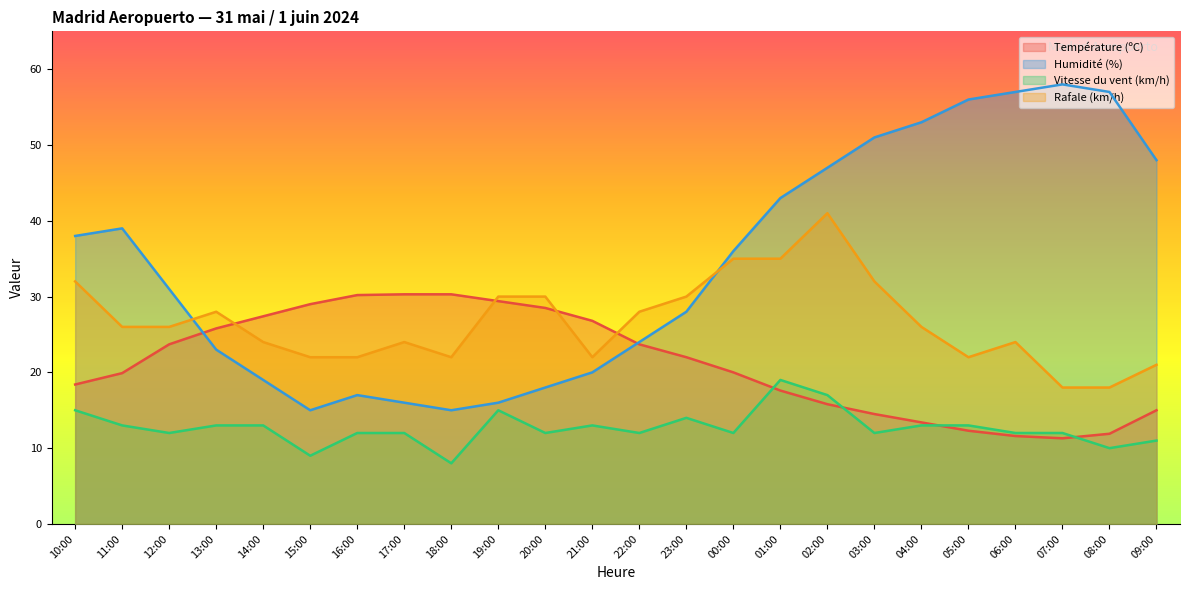

What is the value of the Vitesse du vent (km/h) point at the 5th from the left?

13.0